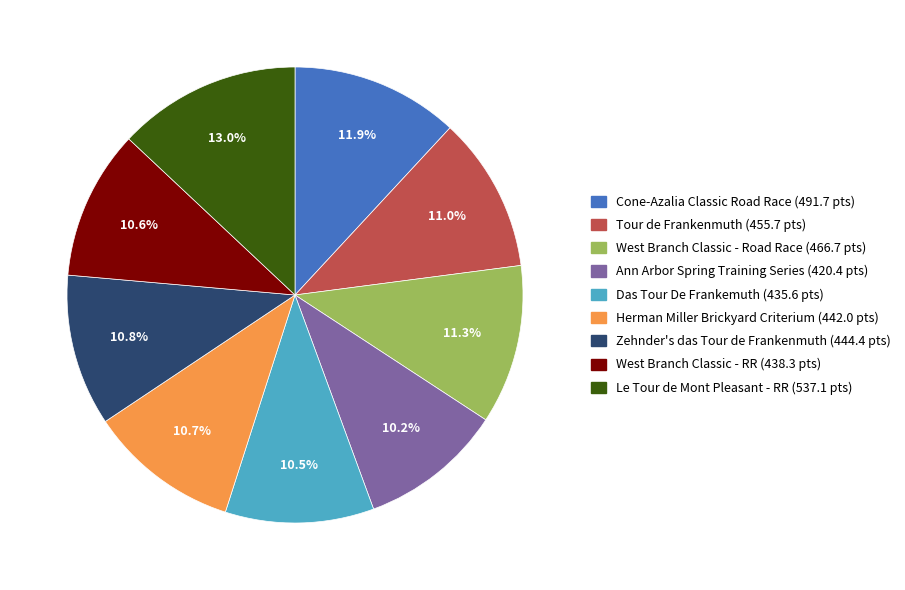

To the nearest percent, what is the combined percentage of Ann Arbor Spring Training Series and Herman Miller Brickyard Criterium?

21%